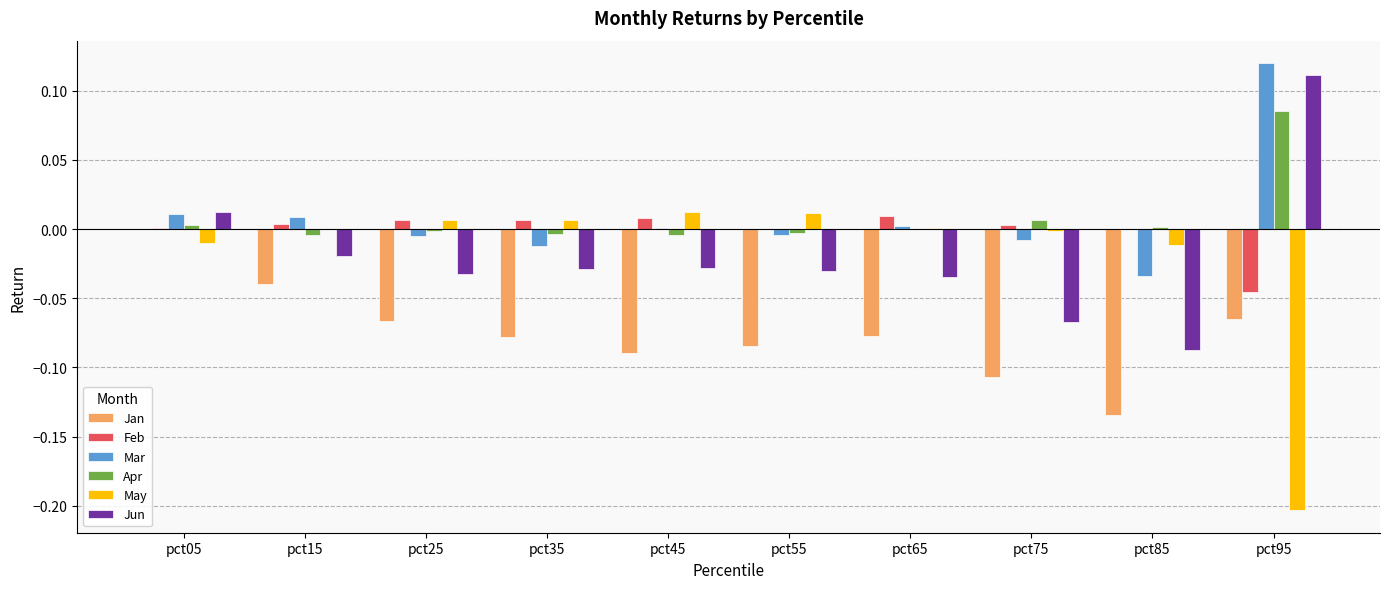

Between pct05 and pct15, which series saw the biggest shift?

Jan